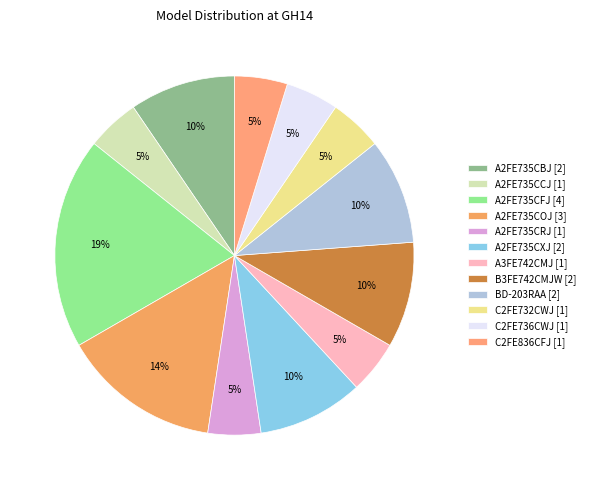

How many slices are in this pie chart?

12